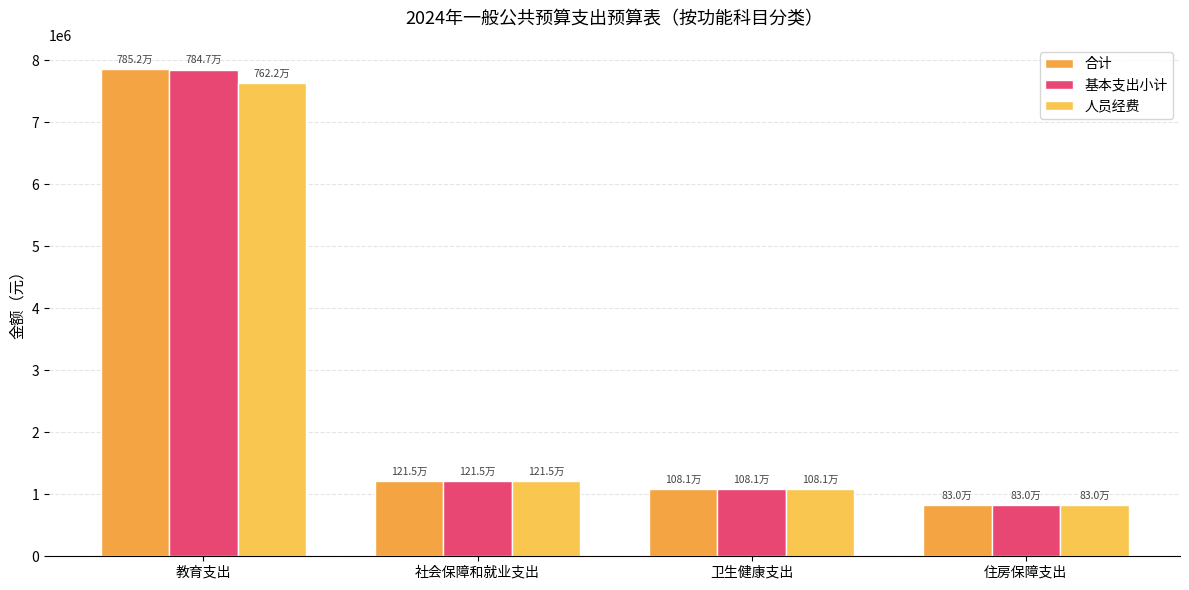

What is the sum of all 基本支出小计 values?

10972262.8